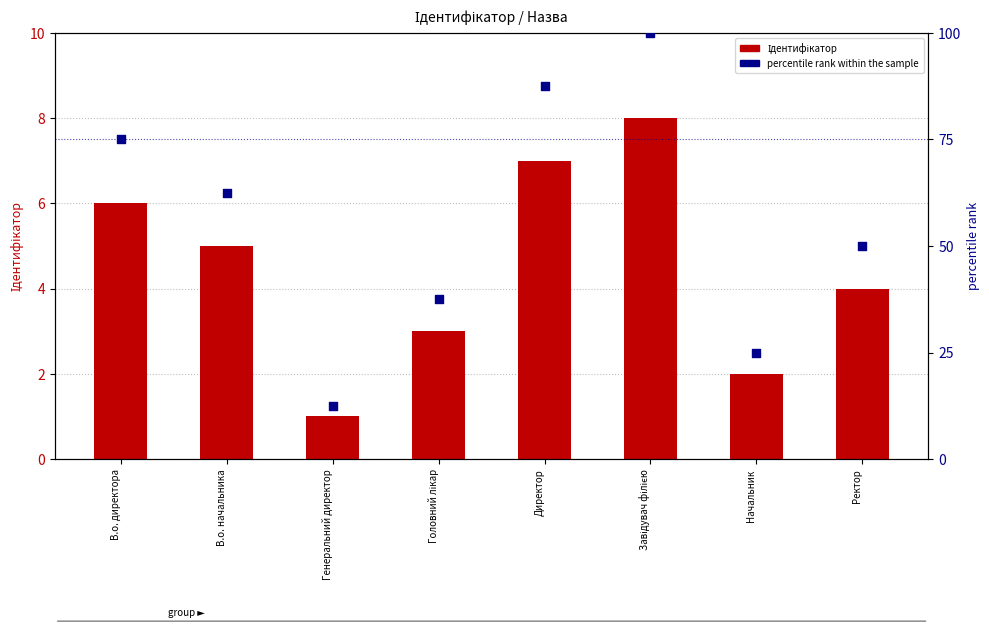

Is the value of Ідентифікатор at Начальник greater than the value of percentile rank within the sample at Завідувач філією?

No